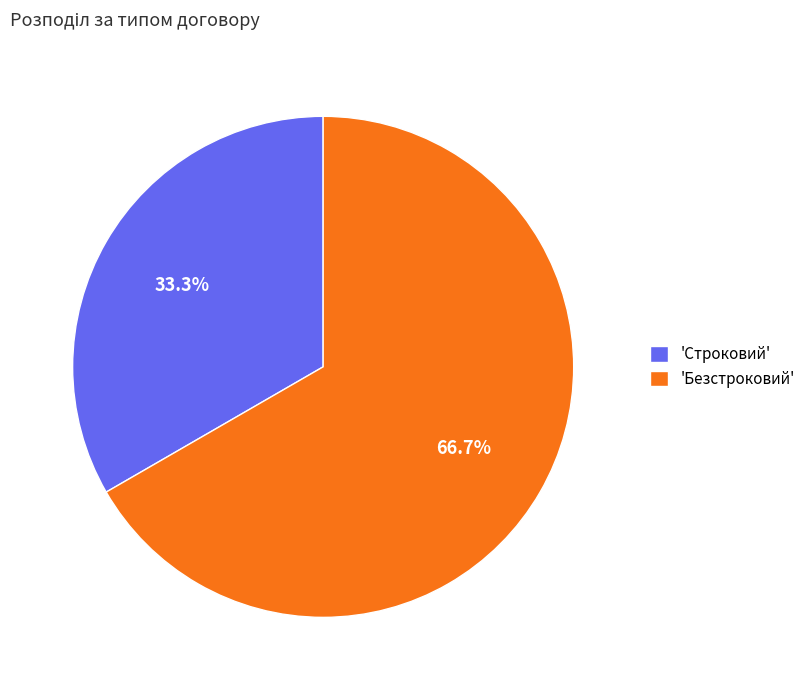

What percentage do 'Строковий' and 'Безстроковий' together represent?

100.0%